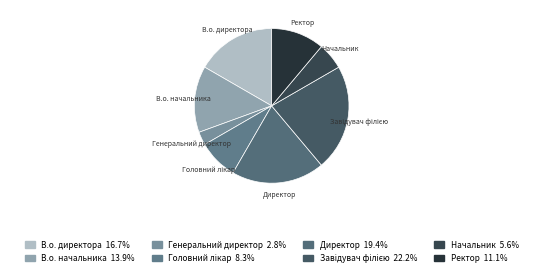

Which has a higher value, Директор or Генеральний директор?

Директор